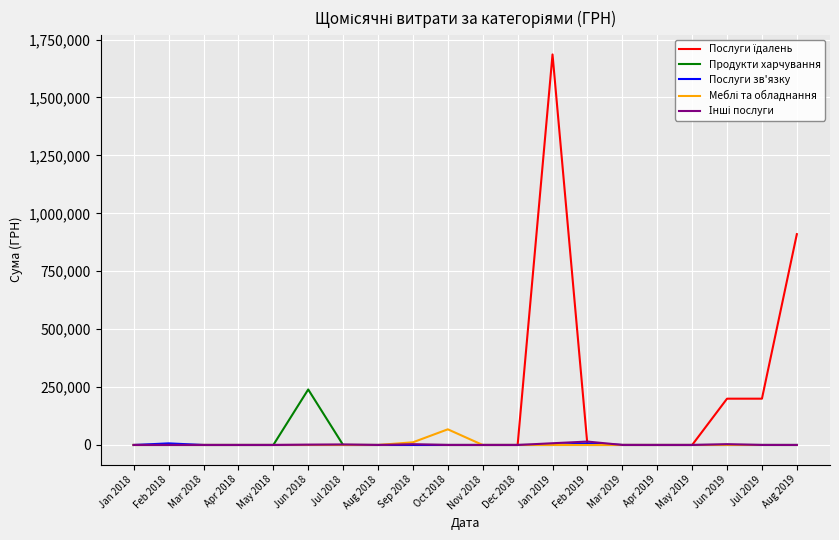

What position from the left is May 2018?

5